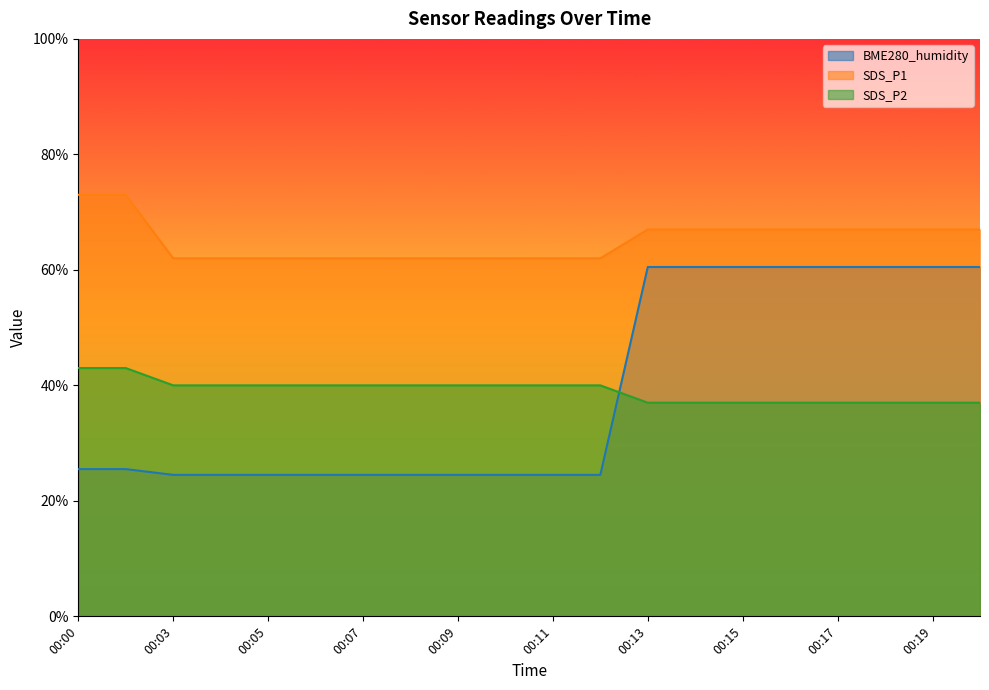

What is the maximum value for SDS_P2?

43.0